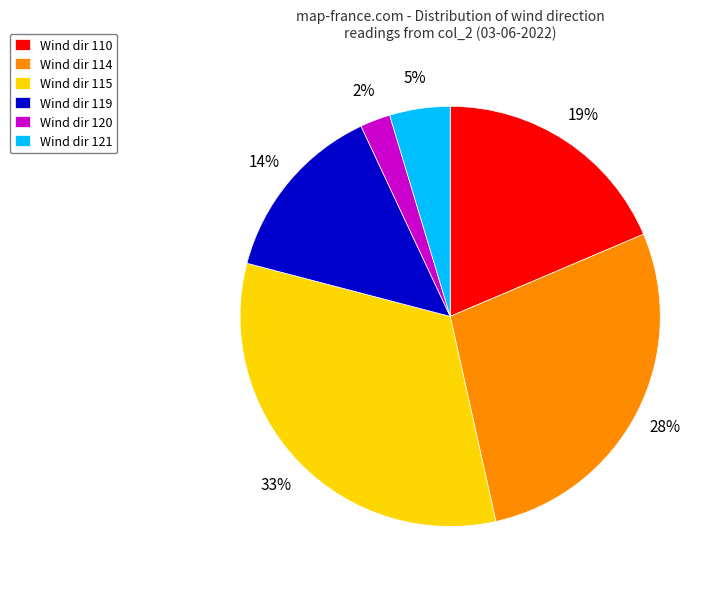

Which has a higher value, Wind dir 120 or Wind dir 119?

Wind dir 119